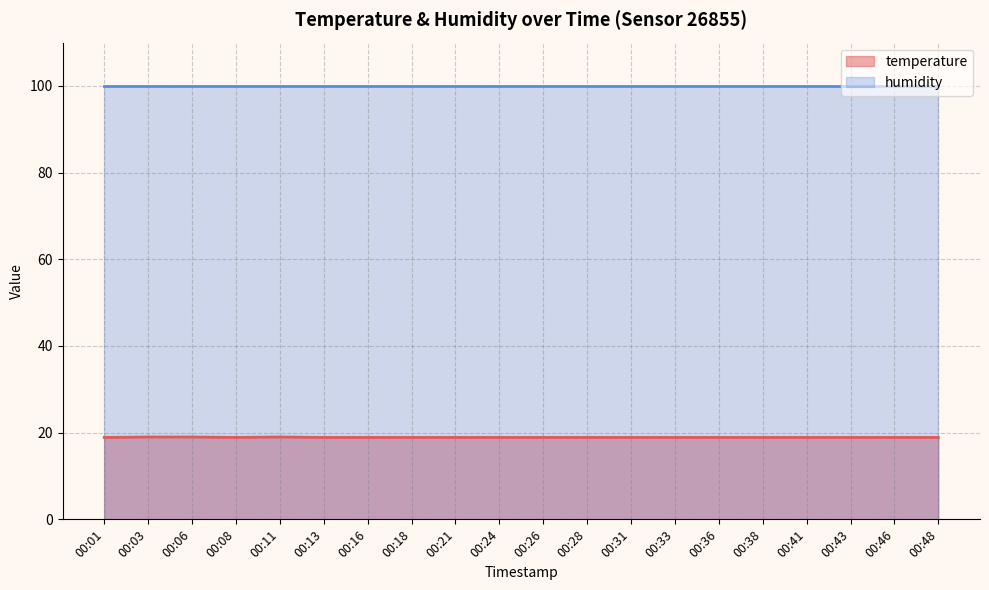

What is the highest value of the humidity series?

99.9